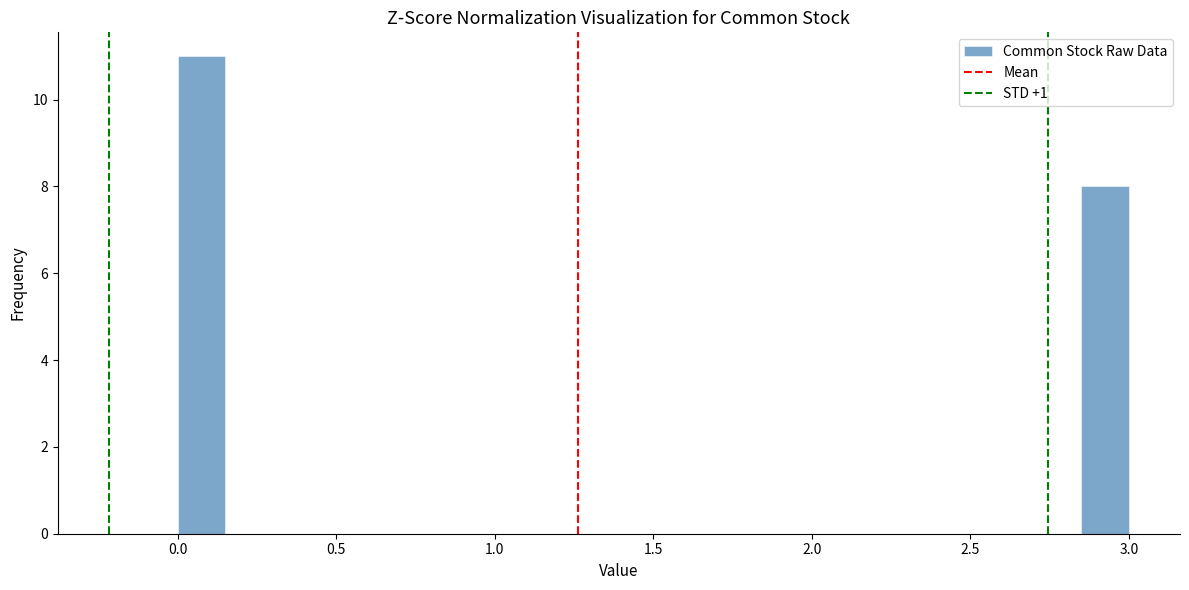

Around what value on the x-axis is the tallest bar? Give the approximate position of its centre, as read against the axis.

0.10